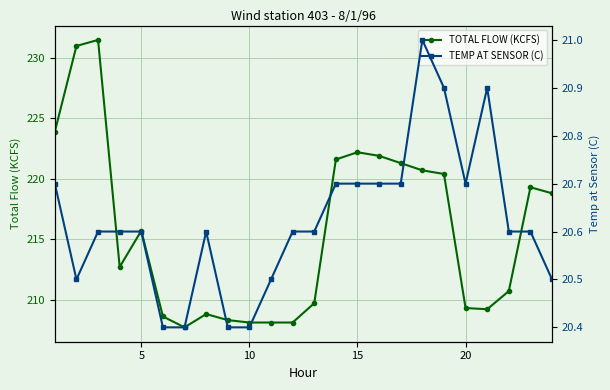

True or false: TOTAL FLOW (KCFS) has more than 1 interior local peaks.

True